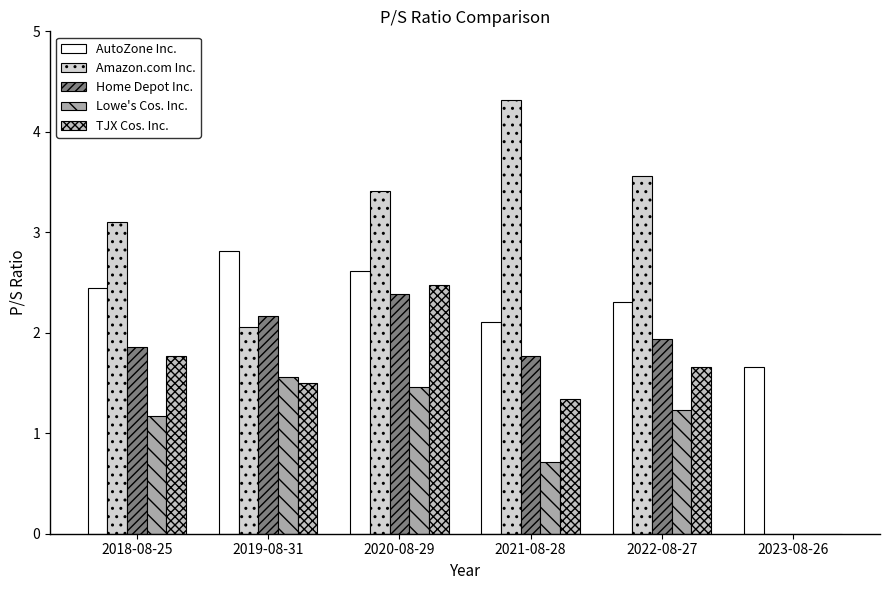

What is the greatest value displayed?

4.3